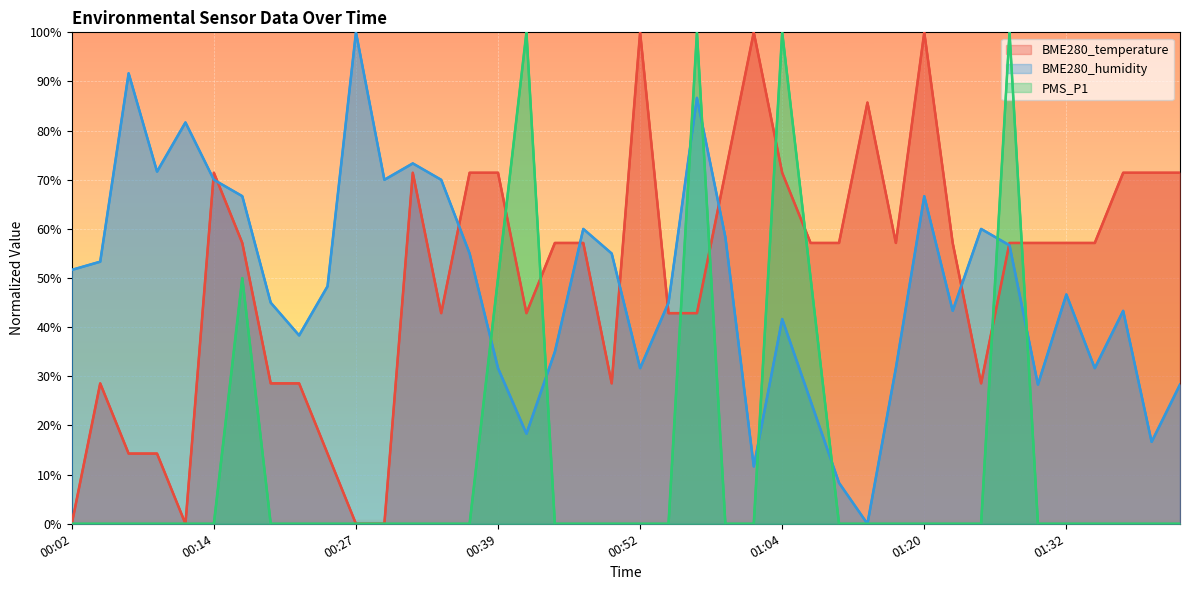

How many categories are shown in the chart?

40